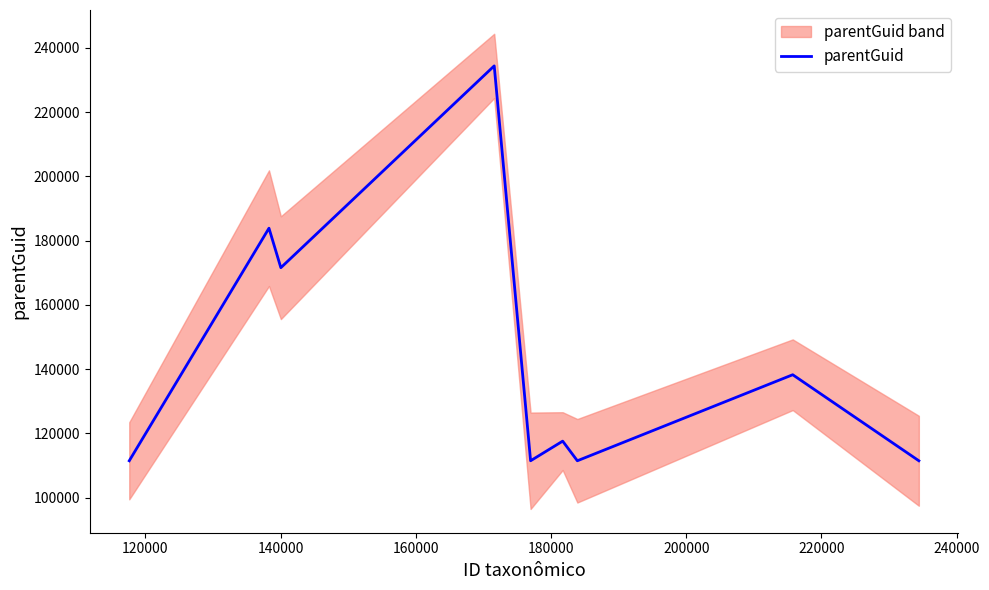

What is the value of the 9th point from the left?

111511